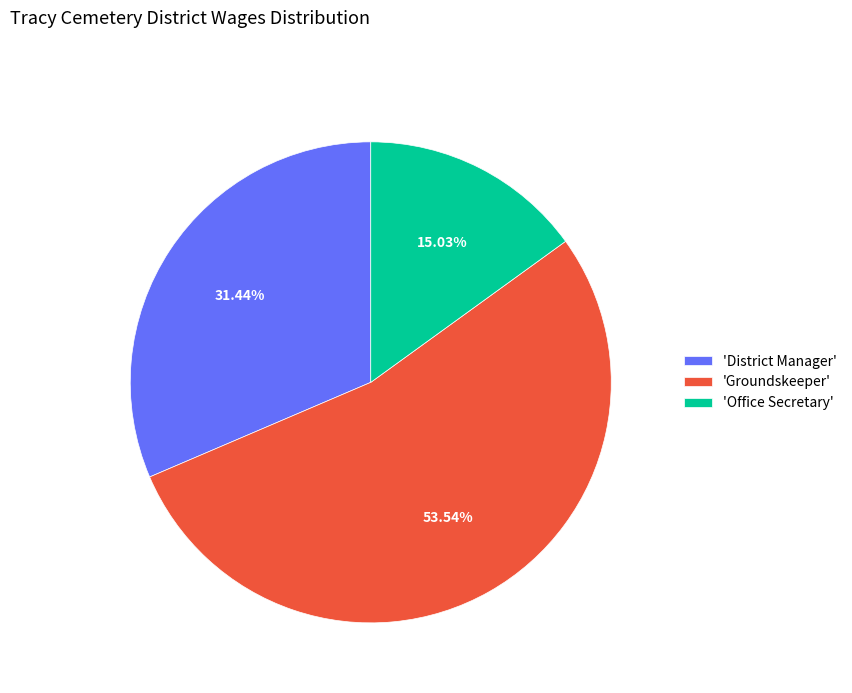

Which has a higher value, 'Office Secretary' or 'District Manager'?

'District Manager'